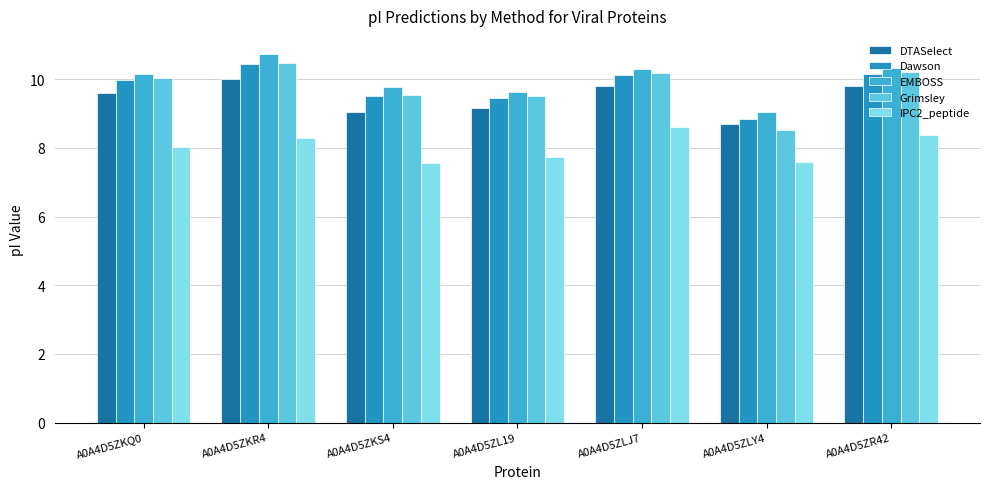

What is the smallest value displayed?

7.6